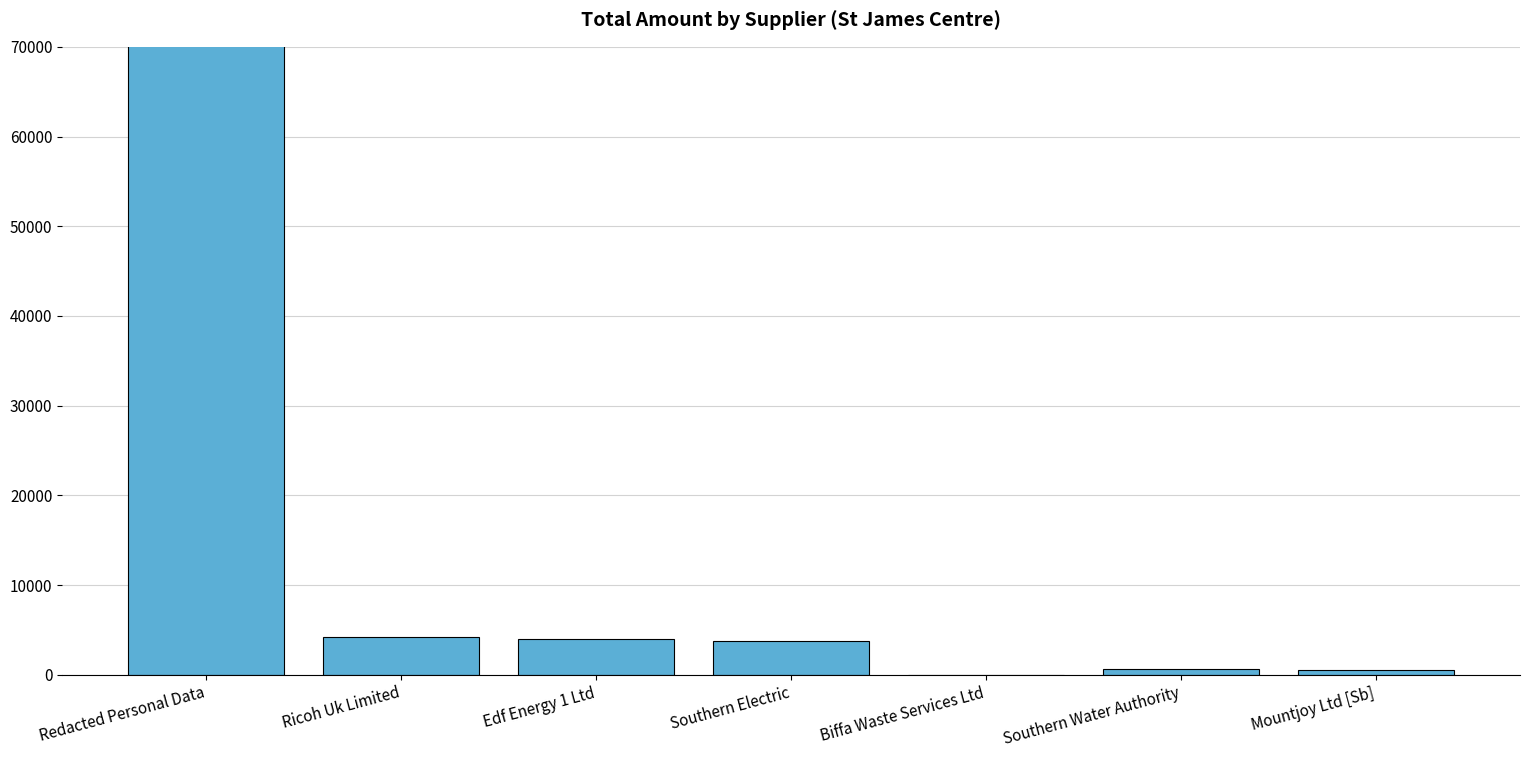

Does the chart contain stacked bars?

No